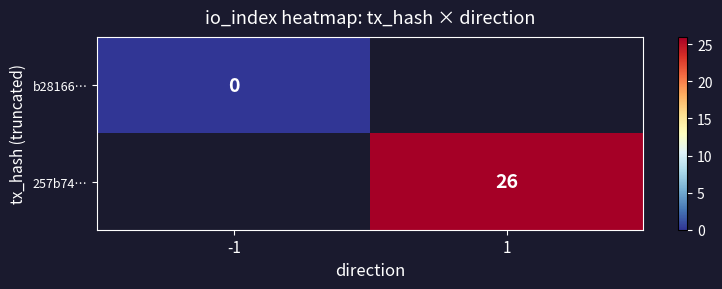

The 257b74… series shows 38 at 1. True or false?

False